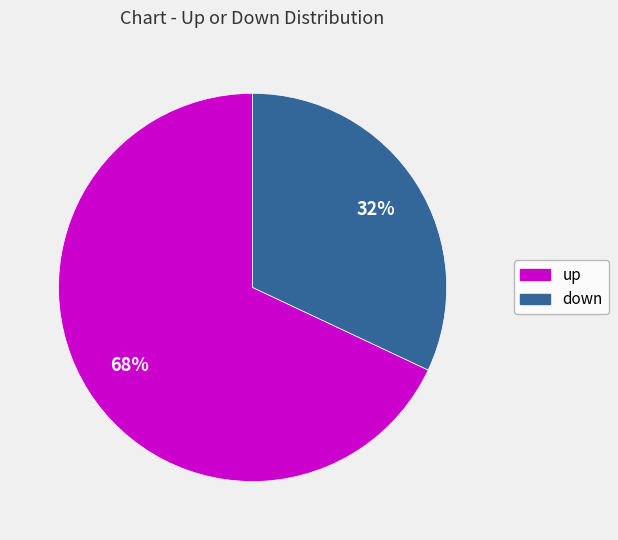

Which category accounts for the majority?

up